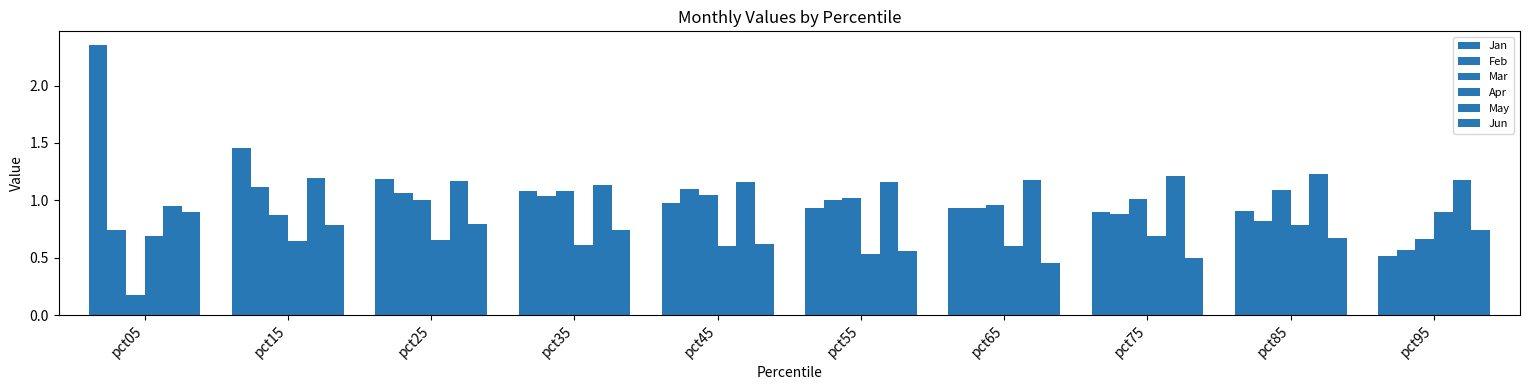

Reading right to left, transcribe all the data shown in this chart.

Jan: pct95=0.5	pct85=0.9	pct75=0.9	pct65=0.9	pct55=0.9	pct45=1.0	pct35=1.1	pct25=1.2	pct15=1.5	pct05=2.4
Feb: pct95=0.6	pct85=0.8	pct75=0.9	pct65=0.9	pct55=1.0	pct45=1.1	pct35=1.0	pct25=1.1	pct15=1.1	pct05=0.7
Mar: pct95=0.7	pct85=1.1	pct75=1.0	pct65=1.0	pct55=1.0	pct45=1.0	pct35=1.1	pct25=1.0	pct15=0.9	pct05=0.2
Apr: pct95=0.9	pct85=0.8	pct75=0.7	pct65=0.6	pct55=0.5	pct45=0.6	pct35=0.6	pct25=0.7	pct15=0.6	pct05=0.7
May: pct95=1.2	pct85=1.2	pct75=1.2	pct65=1.2	pct55=1.2	pct45=1.2	pct35=1.1	pct25=1.2	pct15=1.2	pct05=1.0
Jun: pct95=0.7	pct85=0.7	pct75=0.5	pct65=0.4	pct55=0.6	pct45=0.6	pct35=0.7	pct25=0.8	pct15=0.8	pct05=0.9